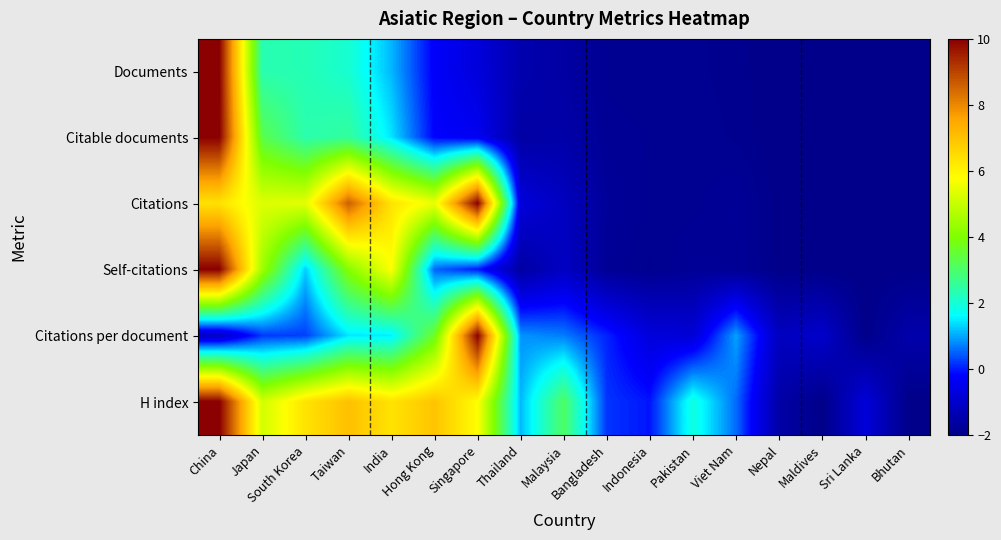

What is the total value across all series at China?

45.3